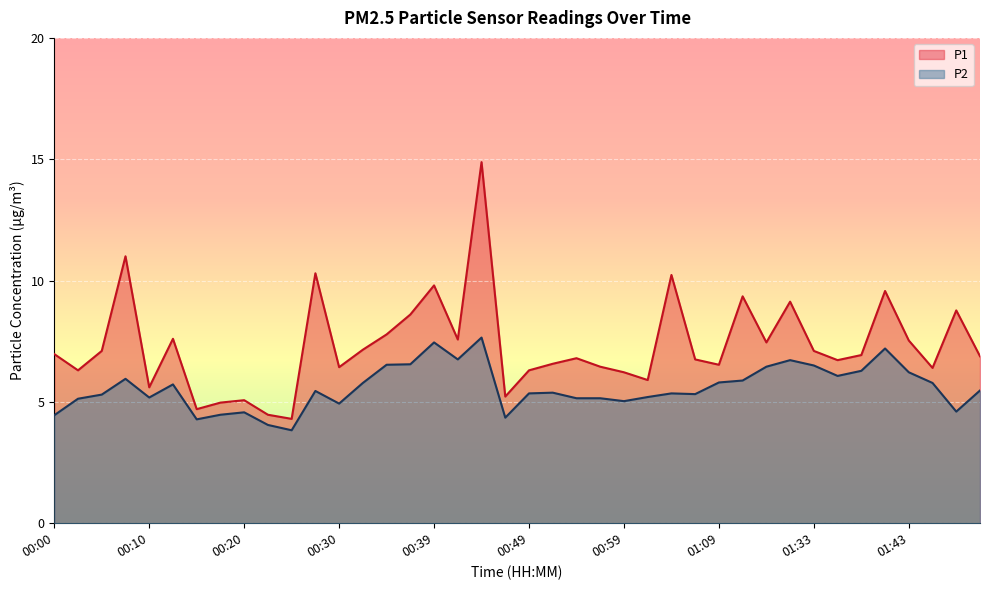

Read the P2 value at 00:47.

4.3